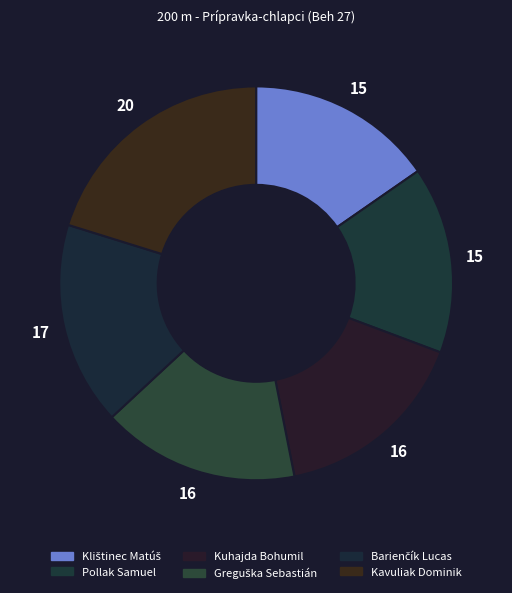

Which has a higher value, Pollak Samuel or Kuhajda Bohumil?

Kuhajda Bohumil